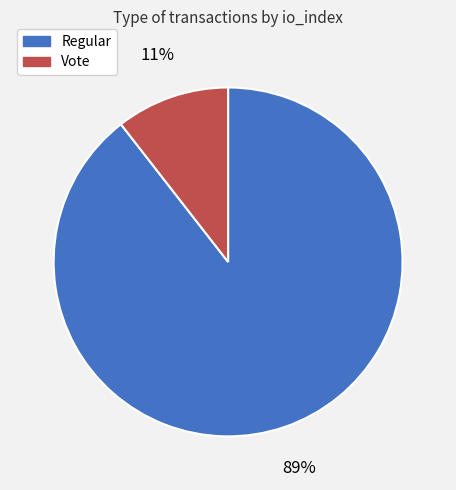

Does any single category account for the majority?

Yes